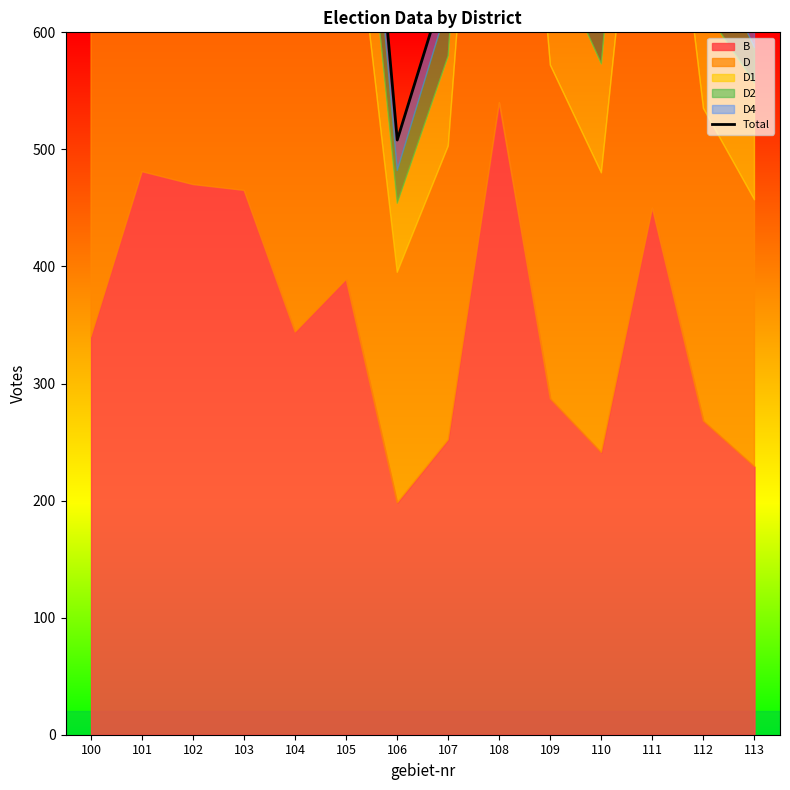

Which has a higher value, 109 or 106?

109